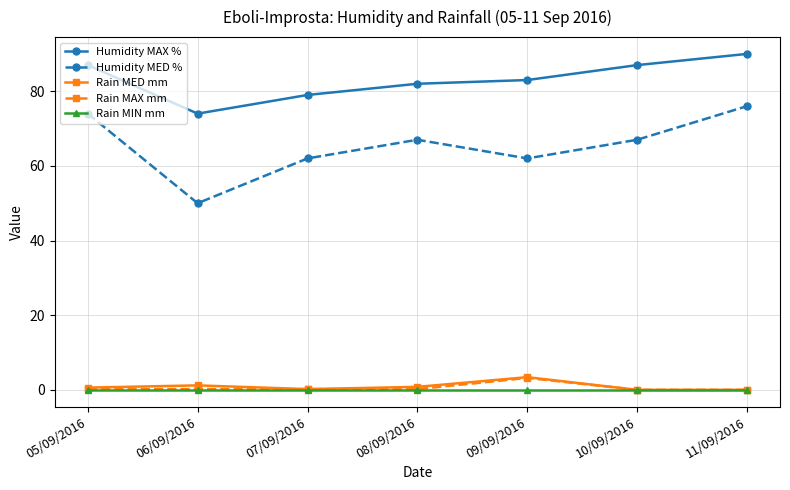

Is this an area chart (filled region under the line)?

No